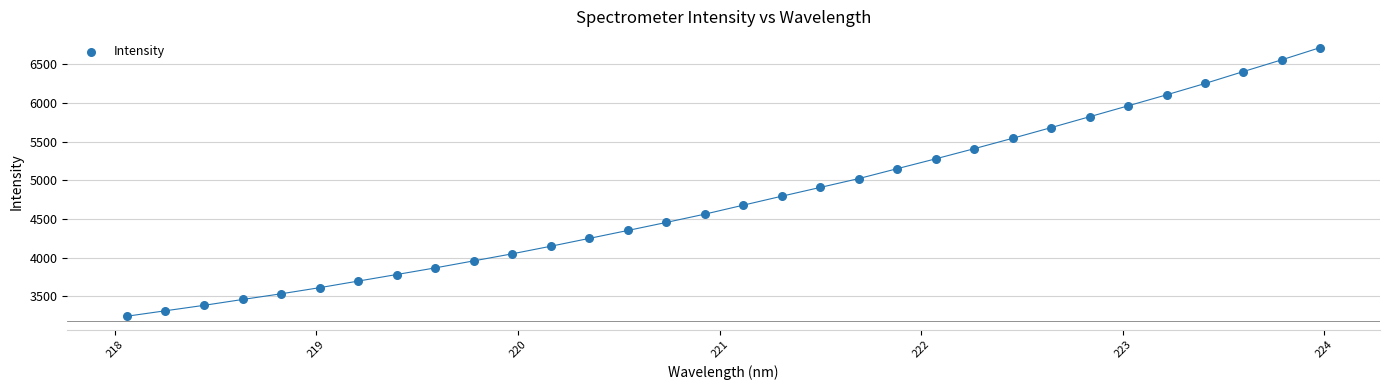

What is the range of X values (max minus min)?

5.9